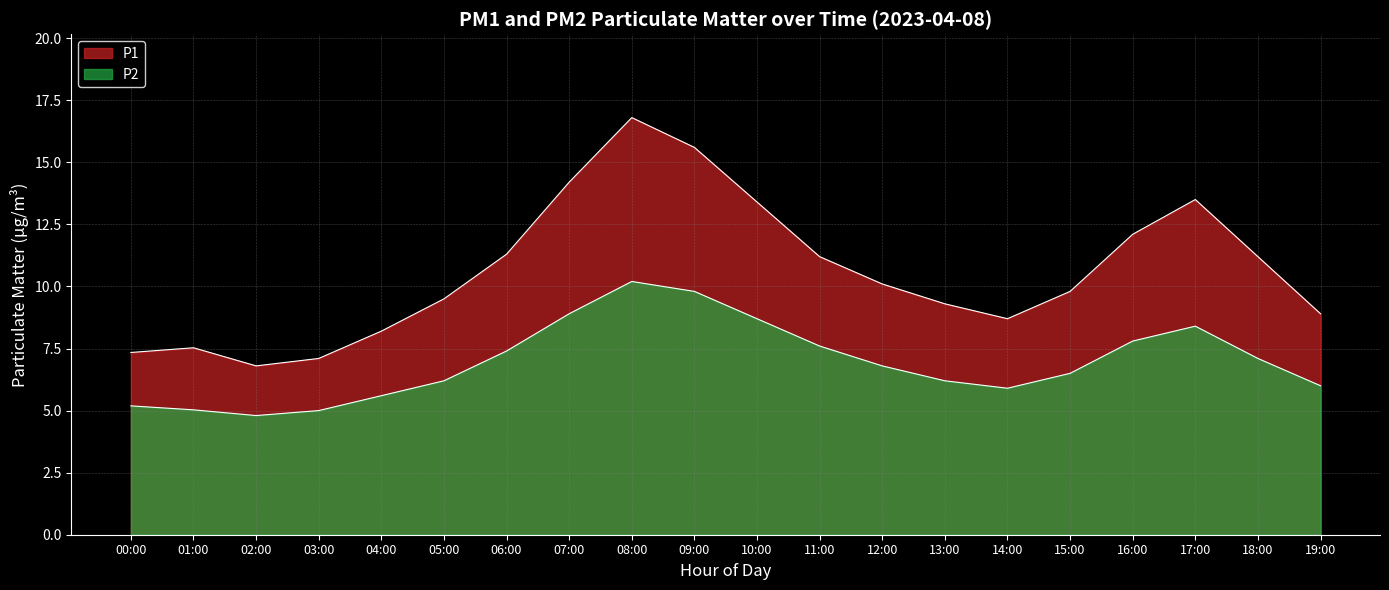

How many lines are shown in the chart?

2